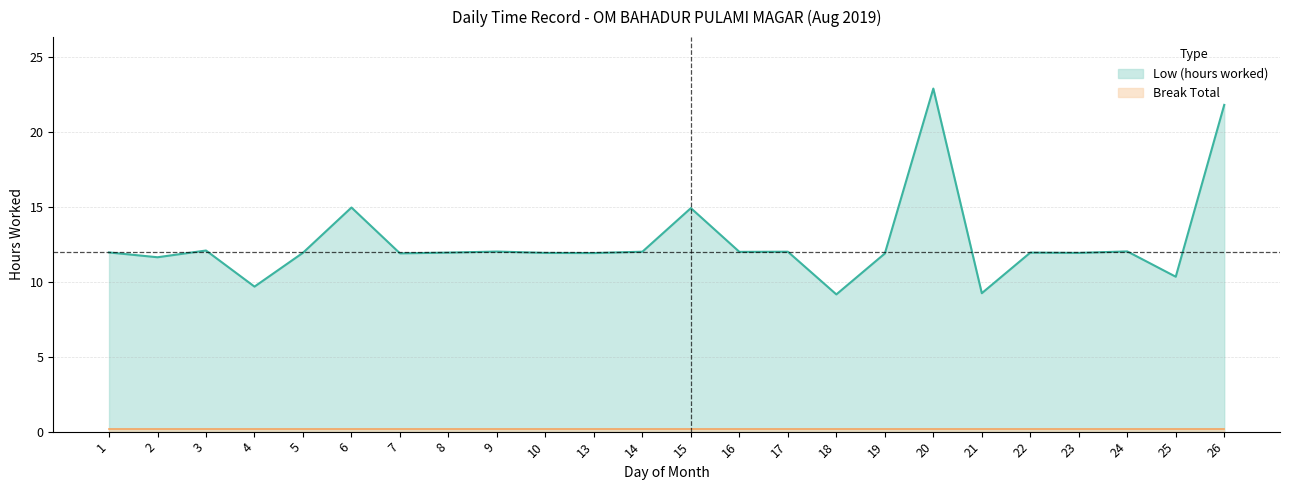

How many data points are less than 11?

4